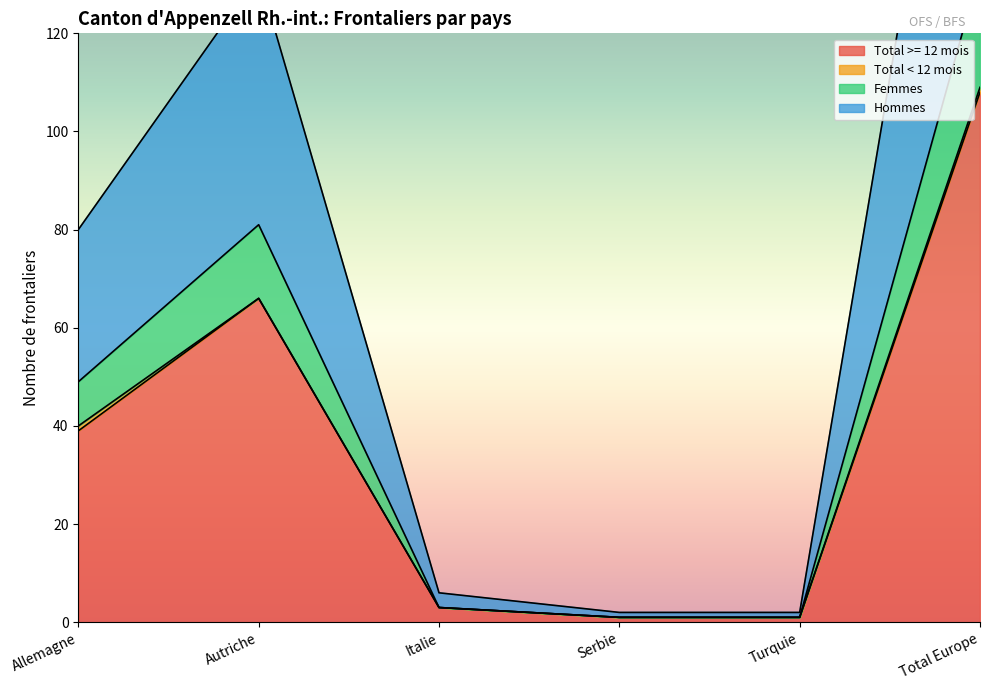

What is the difference between the Hommes values at Autriche and Turquie?

130